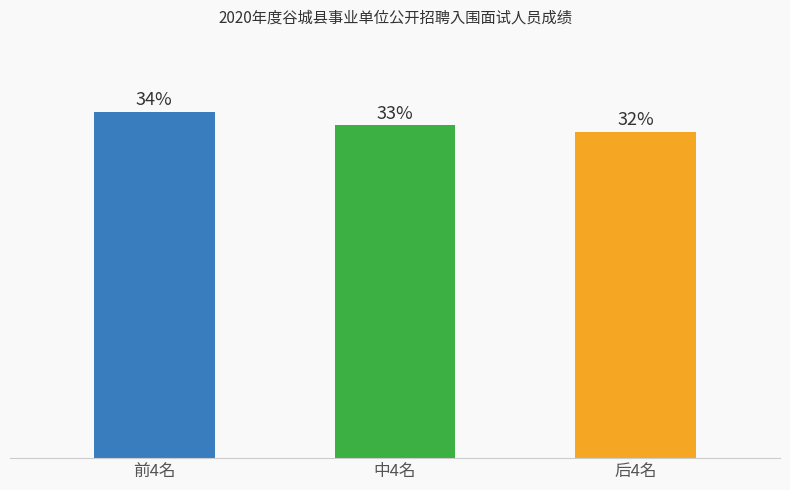

Rank the categories by value from highest to lowest.

前4名, 中4名, 后4名